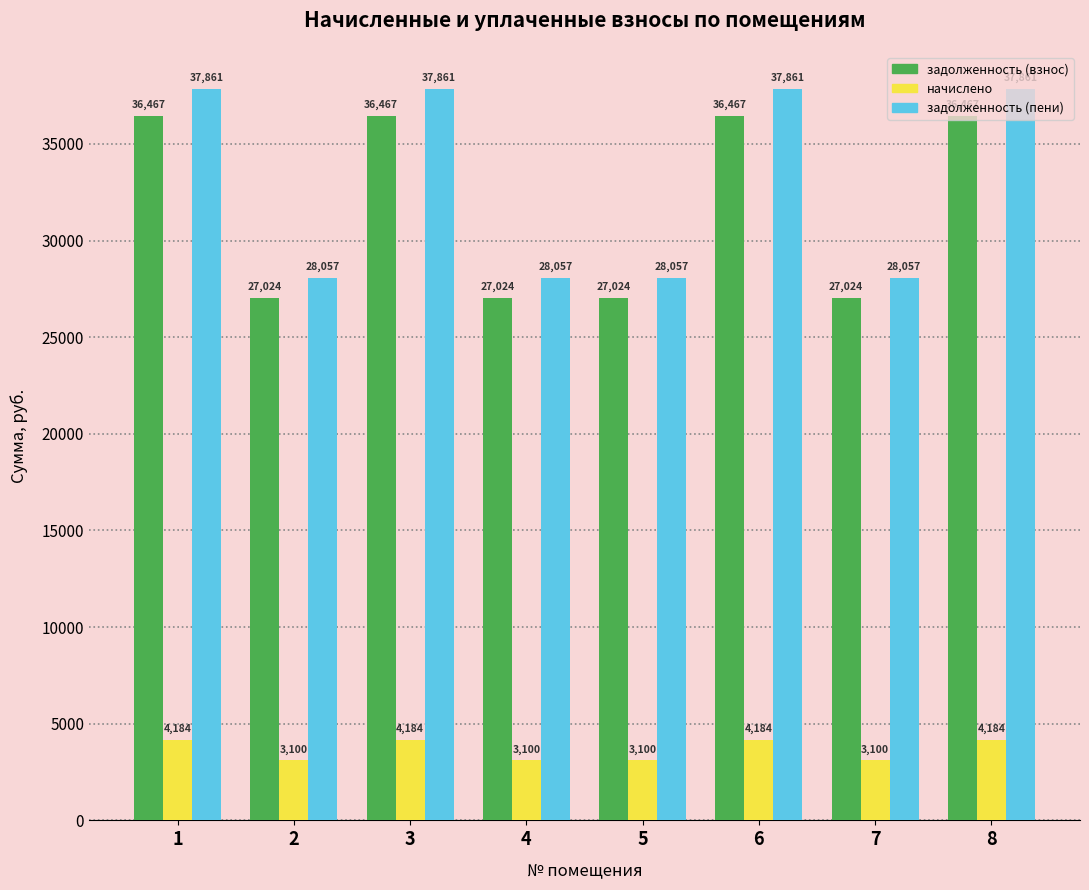

What is the maximum value for задолженность (пени)?

37861.3